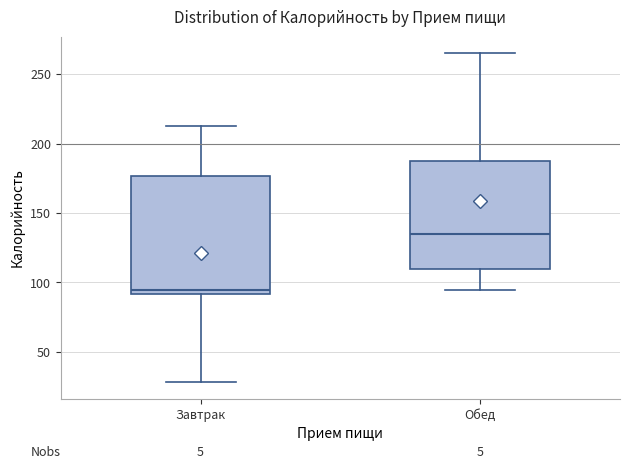

Reading left to right, transcribe this box plot: for each box, give where its median line is, the range the box spans, and where its two whiskers end, as read against the y-axis. The values are not printed on the chart, so give them approximately, as read against the axis.

Завтрак: median 95, box 90 to 175, whiskers 30 to 215
Обед: median 135, box 110 to 185, whiskers 95 to 265